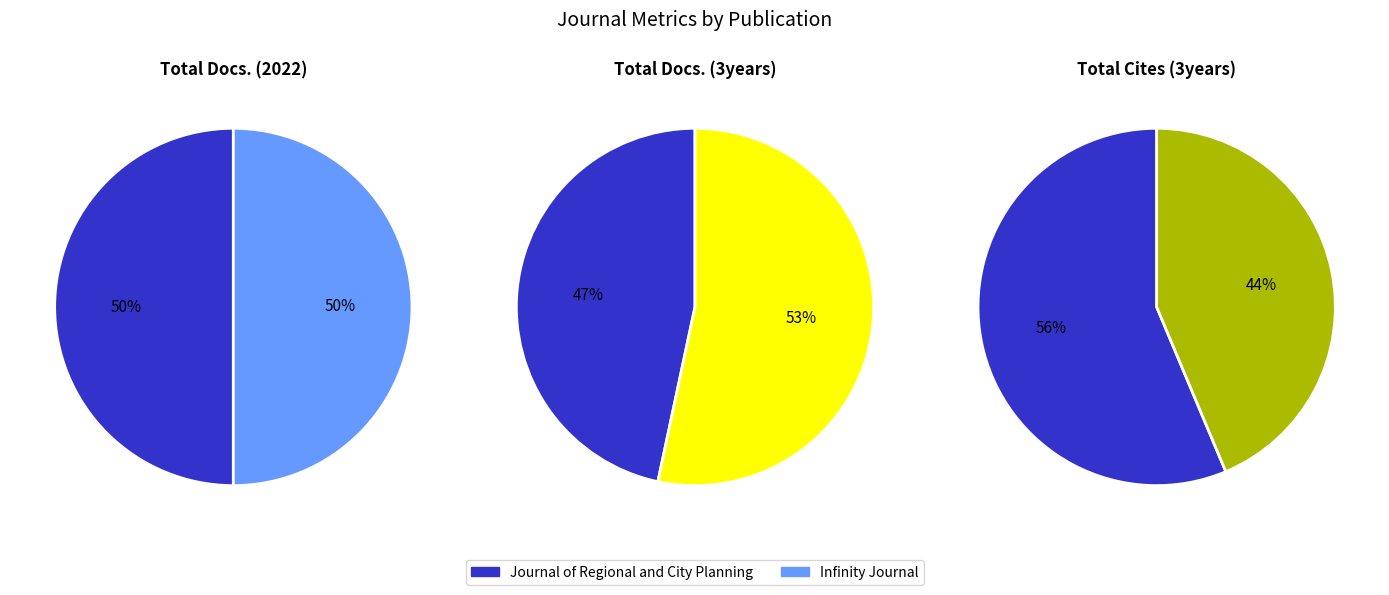

Which slice is the largest?

Journal of Regional and City Planning